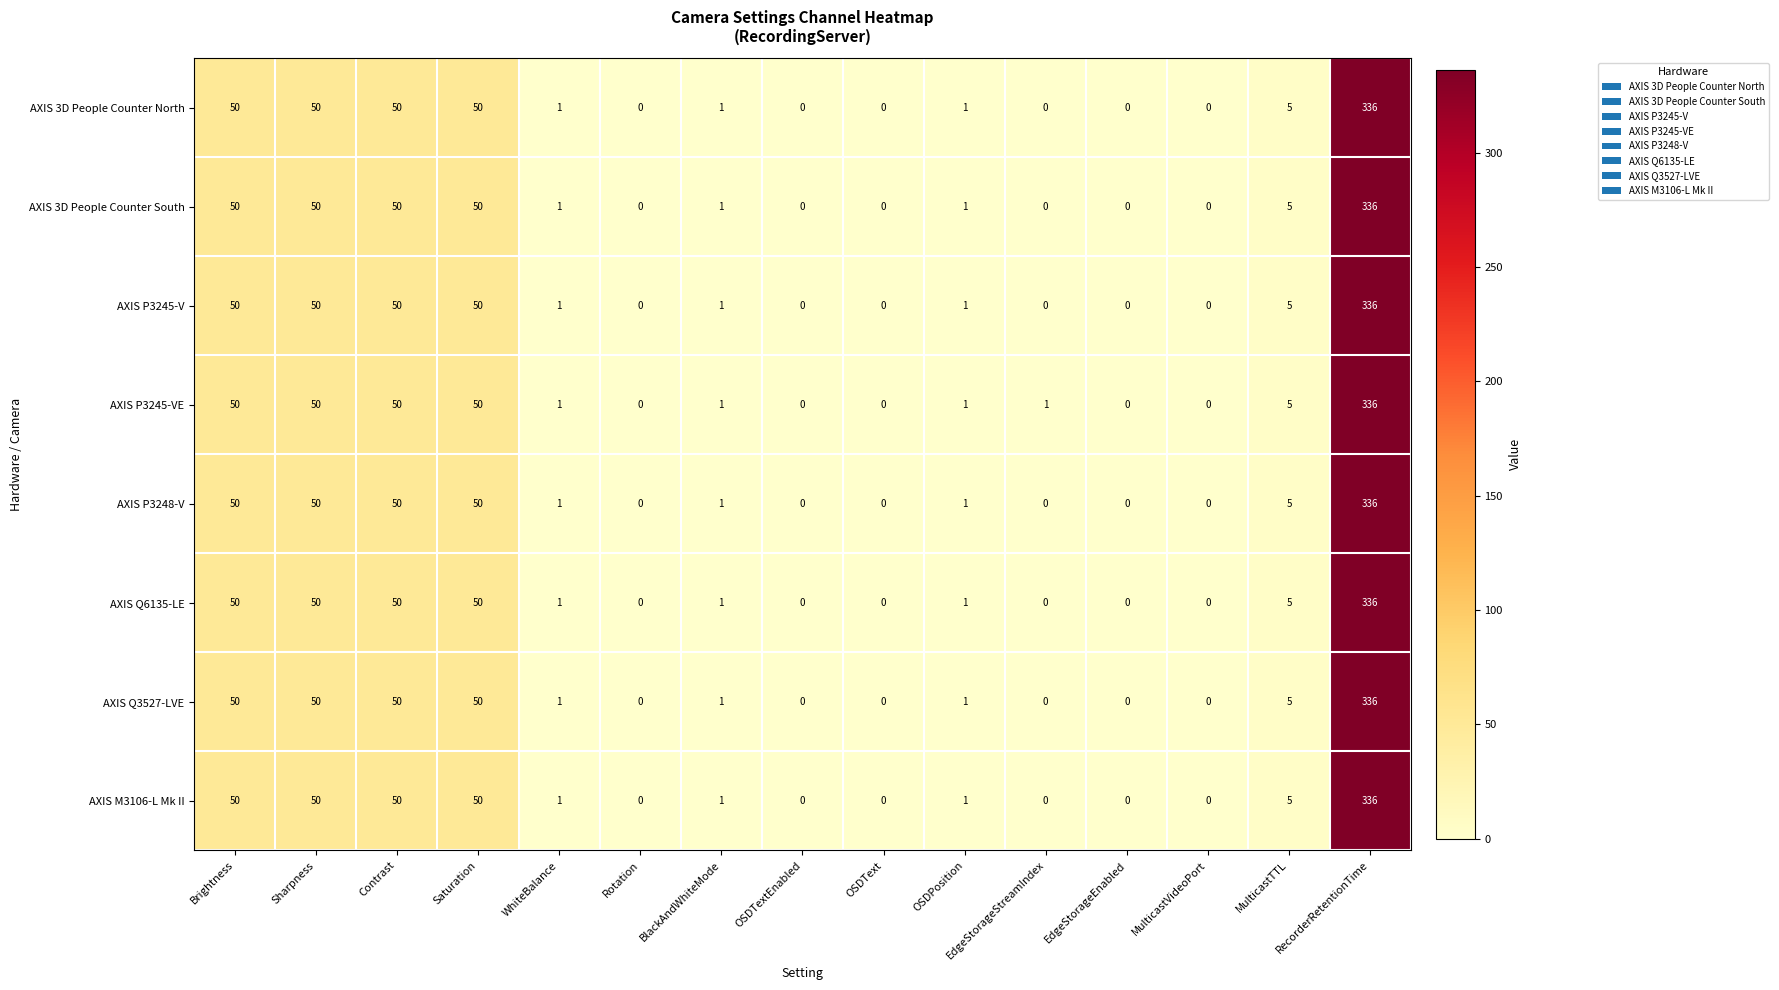

What is the greatest value displayed?

336